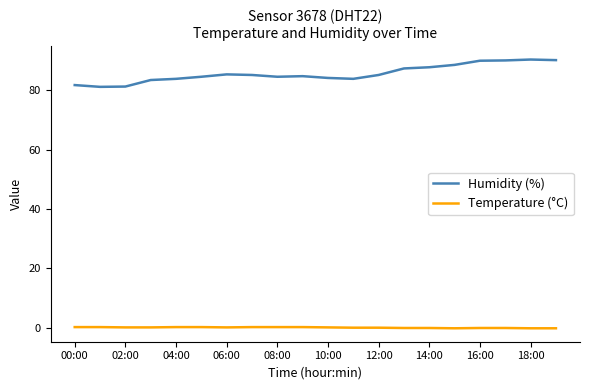

What are all the series names shown in the legend?

Humidity (%), Temperature (°C)